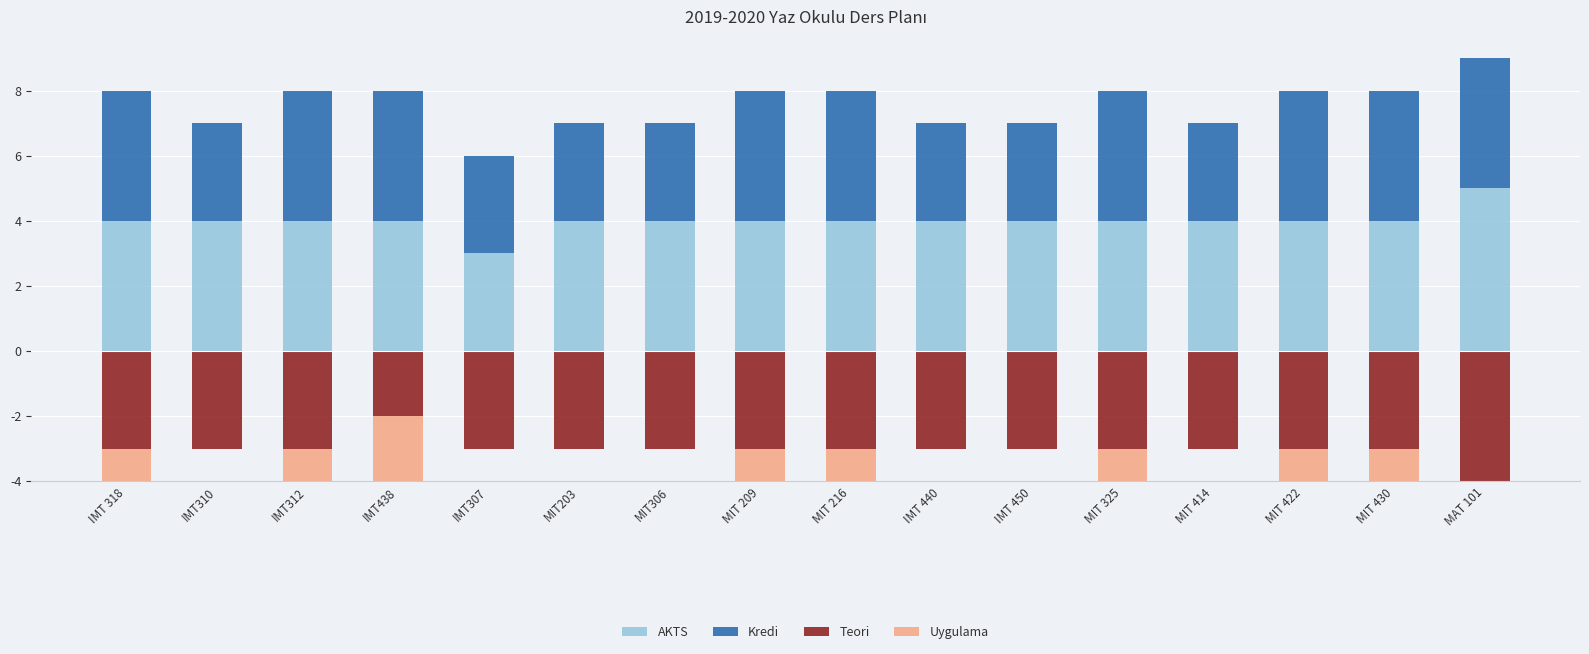

Is the value of AKTS at IMT 318 greater than the value of Kredi at IMT310?

Yes